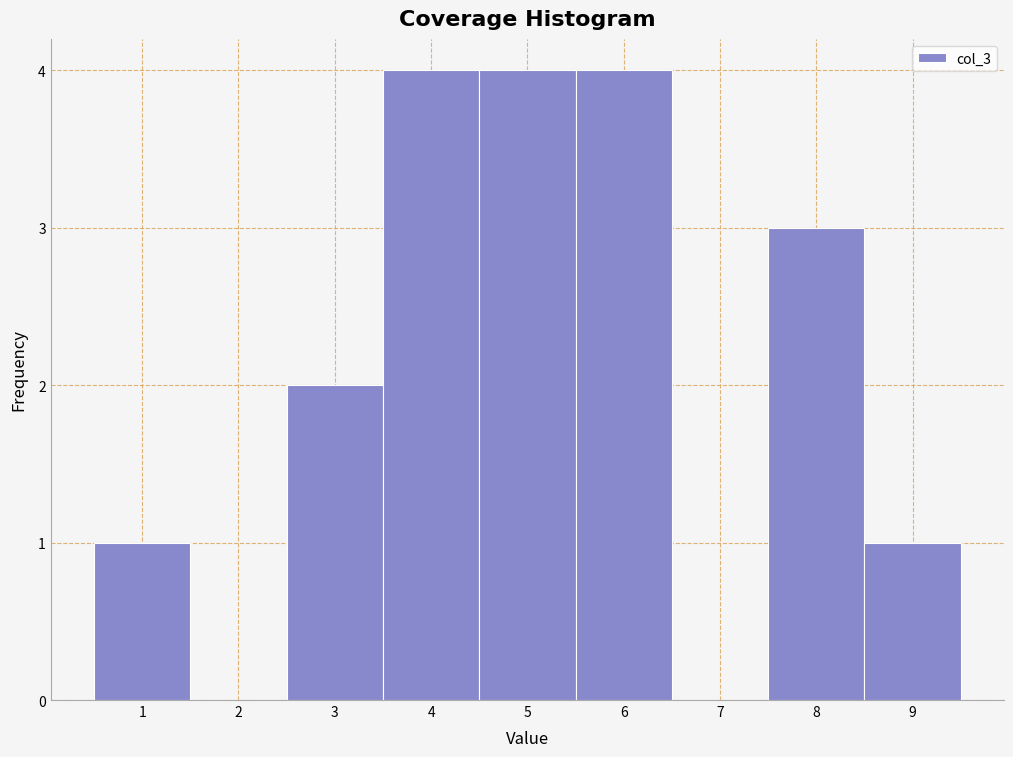

Reading left to right, transcribe all the data shown in this chart.

1=1	2=0	3=2	4=4	5=4	6=4	7=0	8=3	9=1